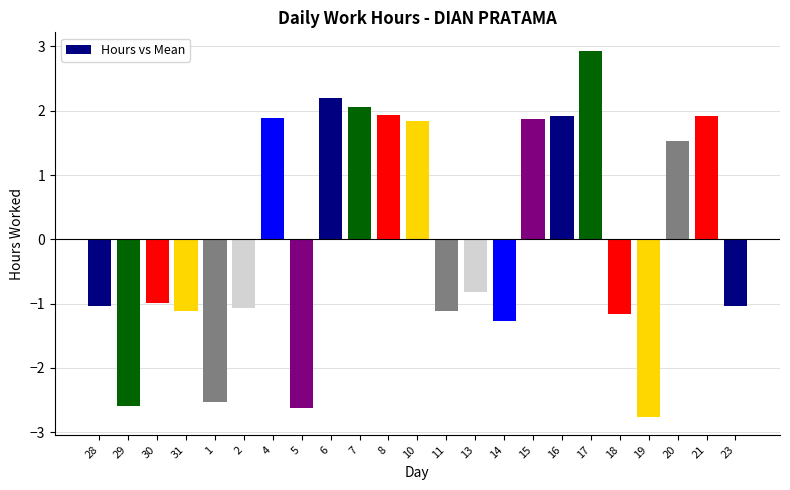

How many data points are above 0?

10